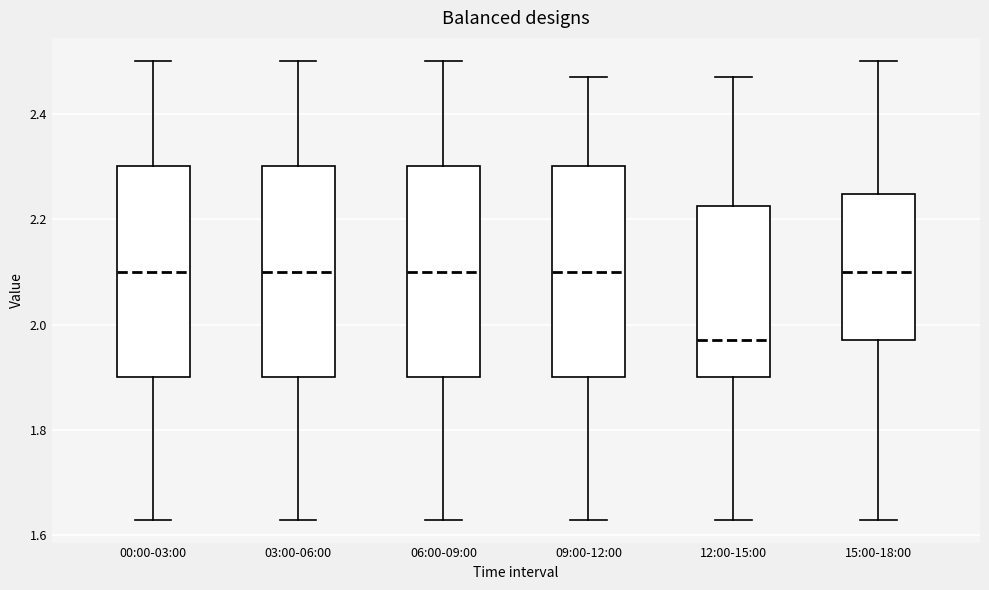

Reading left to right, transcribe this box plot: for each box, give where its median line is, the range the box spans, and where its two whiskers end, as read against the y-axis. The values are not printed on the chart, so give them approximately, as read against the axis.

00:00-03:00: median 2.10, box 1.90 to 2.30, whiskers 1.64 to 2.50
03:00-06:00: median 2.10, box 1.90 to 2.30, whiskers 1.64 to 2.50
06:00-09:00: median 2.10, box 1.90 to 2.30, whiskers 1.64 to 2.50
09:00-12:00: median 2.10, box 1.90 to 2.30, whiskers 1.64 to 2.48
12:00-15:00: median 1.98, box 1.90 to 2.22, whiskers 1.64 to 2.48
15:00-18:00: median 2.10, box 1.98 to 2.24, whiskers 1.64 to 2.50